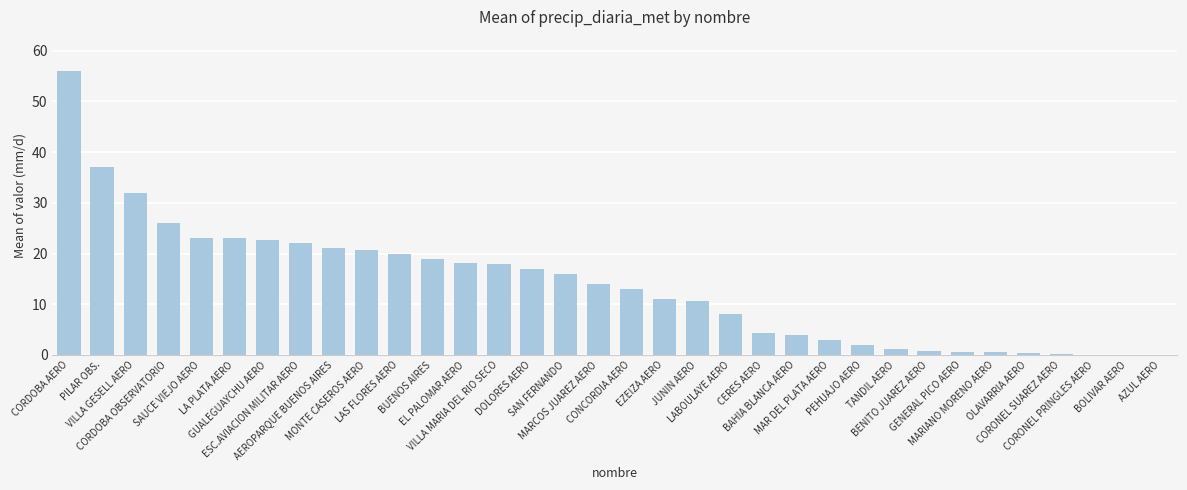

The chart shows a value of 14.0 at MARCOS JUAREZ AERO. True or false?

True